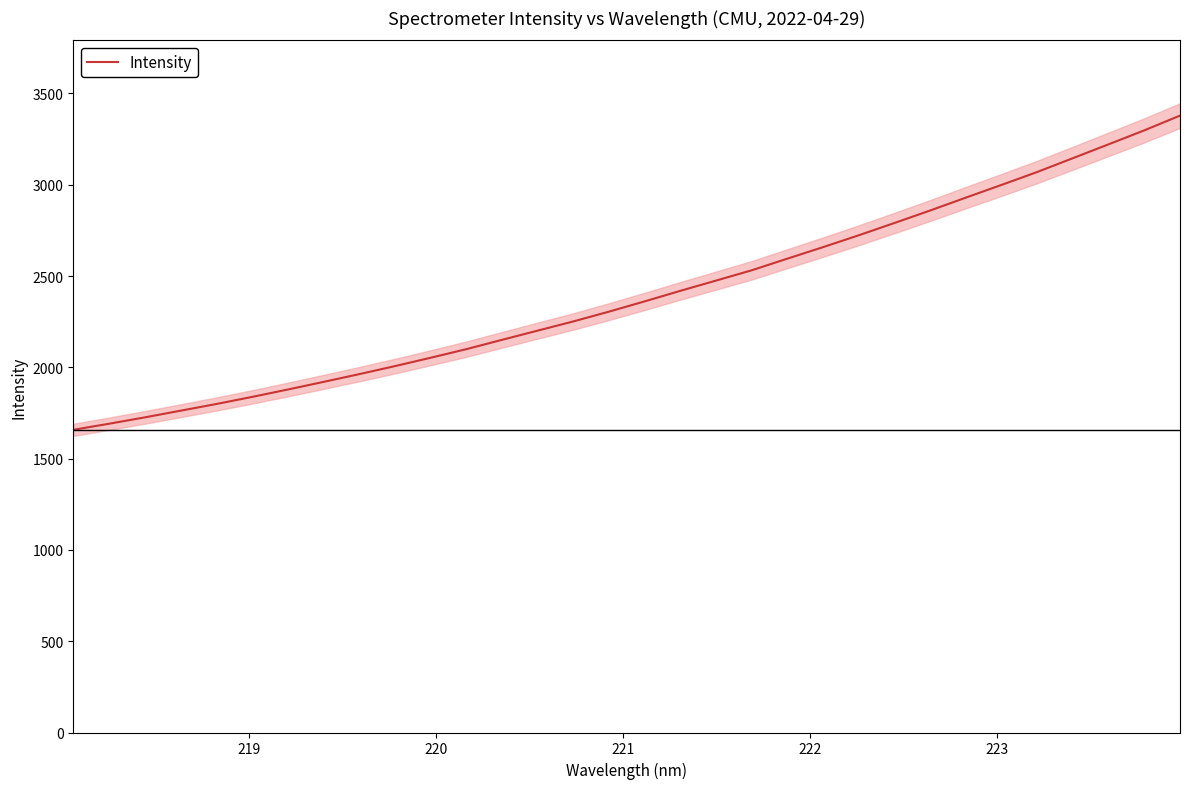

What is the minimum value for Intensity?

1657.8